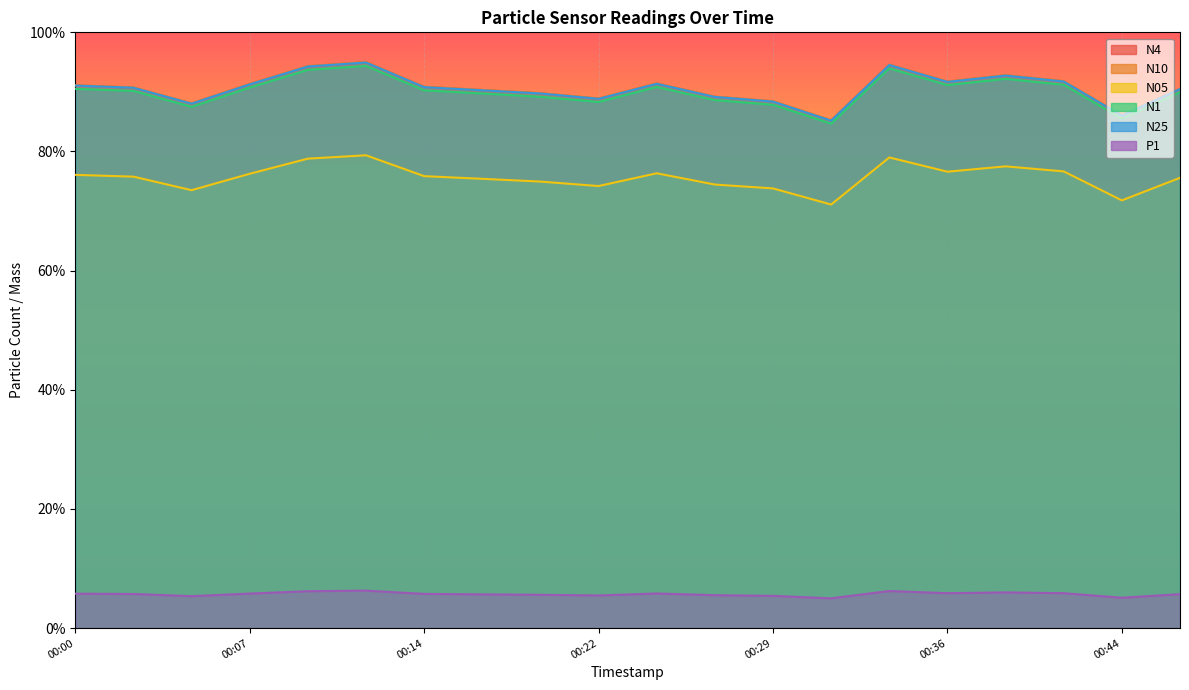

What is the minimum value shown in the chart?

5.0